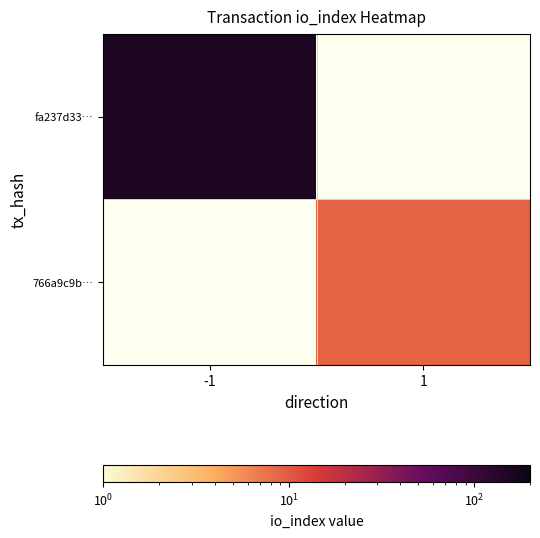

How many distinct data groups are displayed?

2